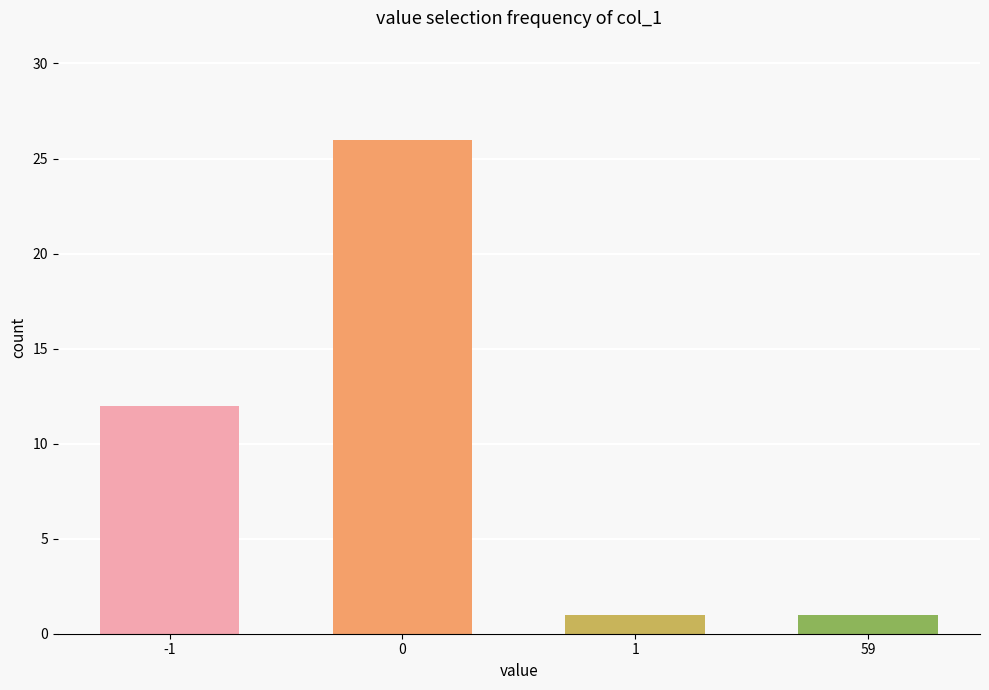

True or false: the data shows 12 at -1.

True